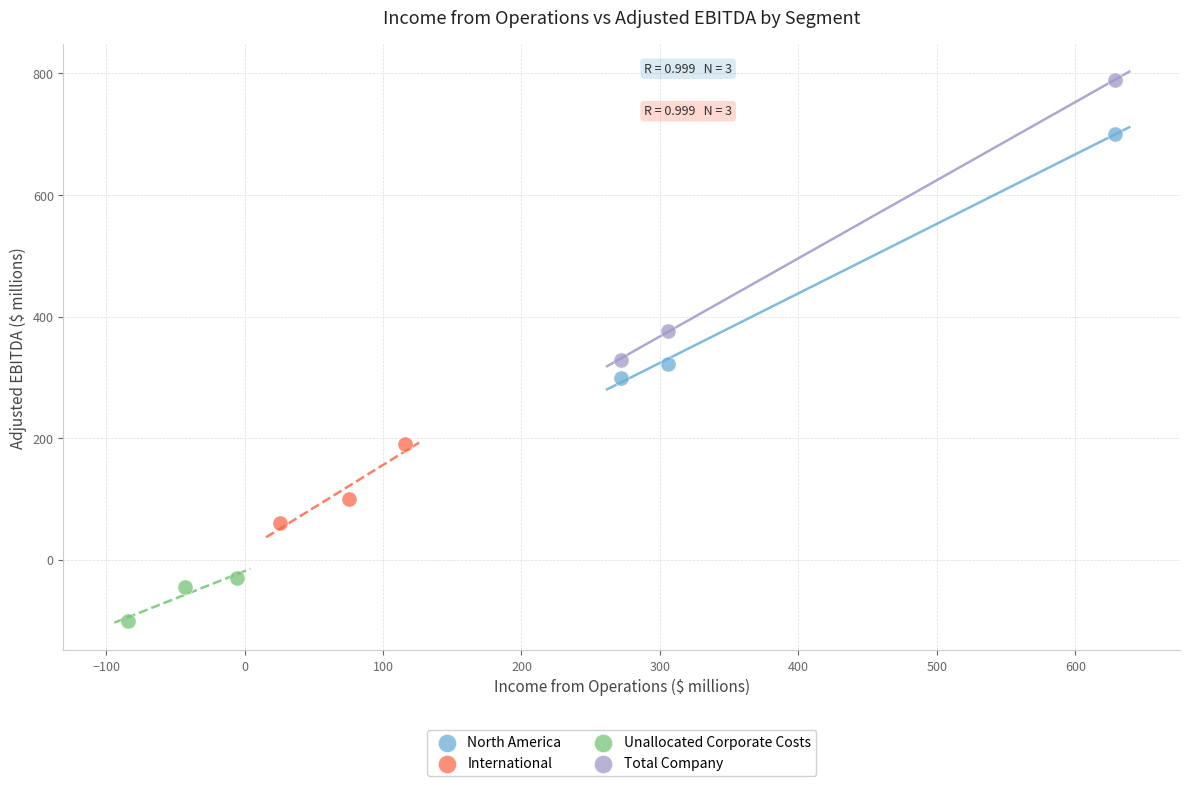

What are all the series names shown in the legend?

North America, International, Unallocated Corporate Costs, Total Company